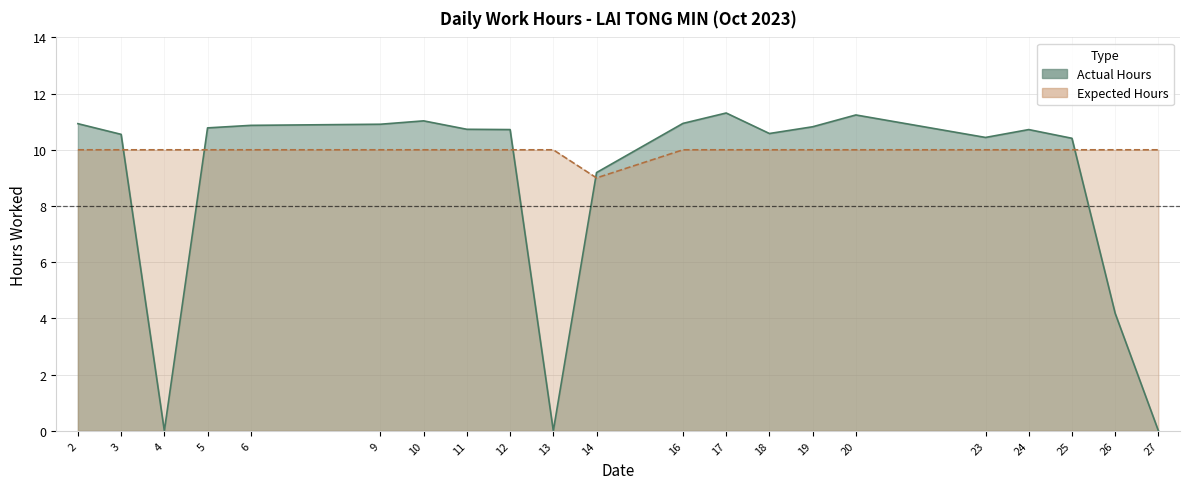

The Expected Hours series shows 3.3 at 20. True or false?

False